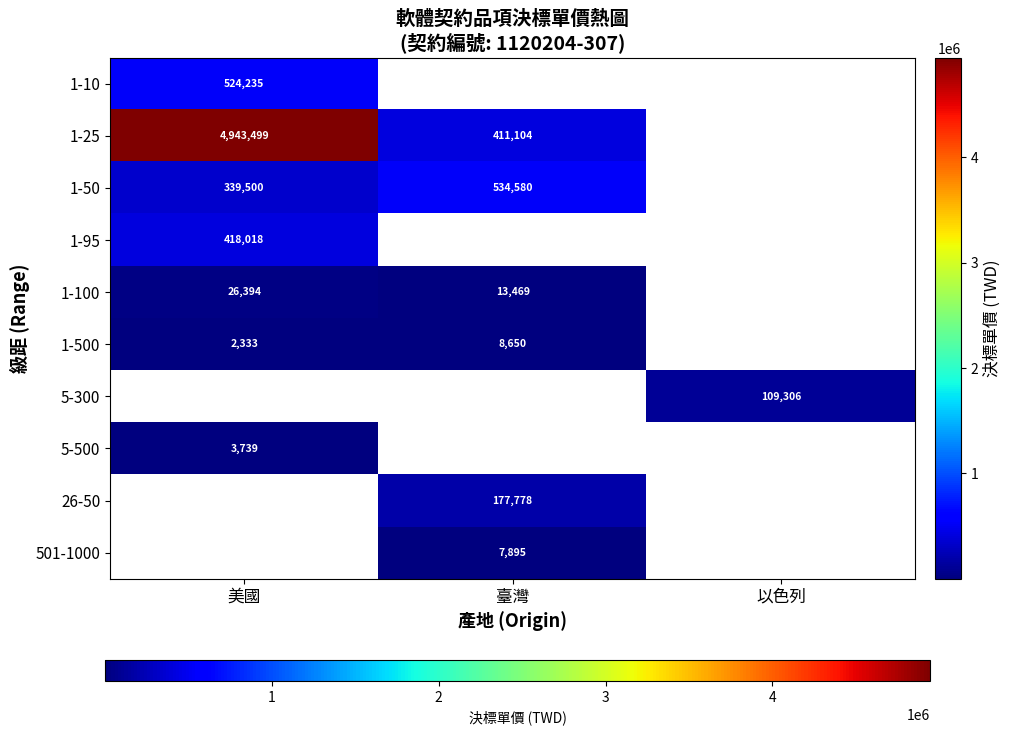

The value of 1-100 at 美國 is 6109. True or false?

False